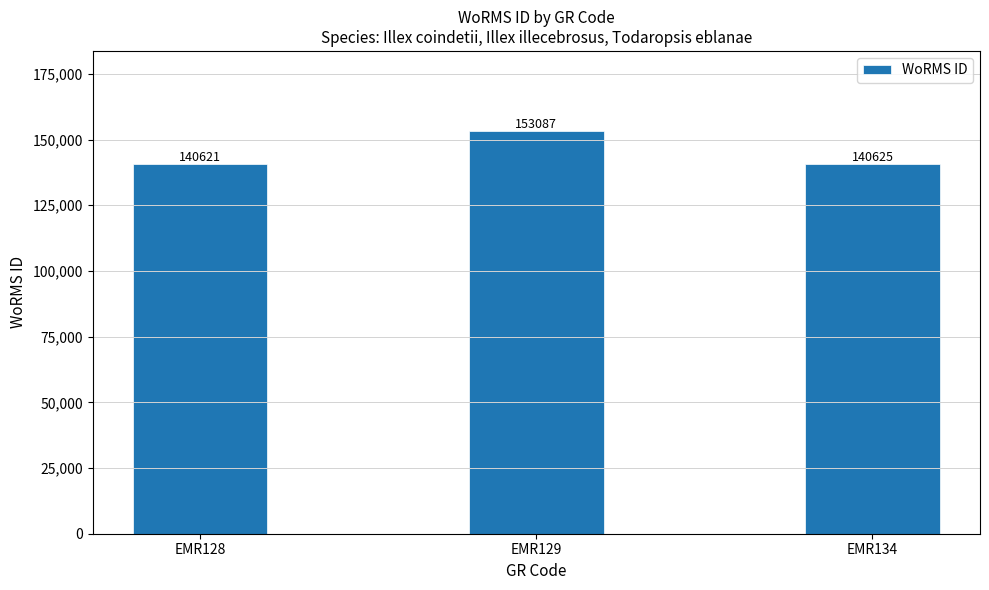

What is the greatest value displayed?

153087